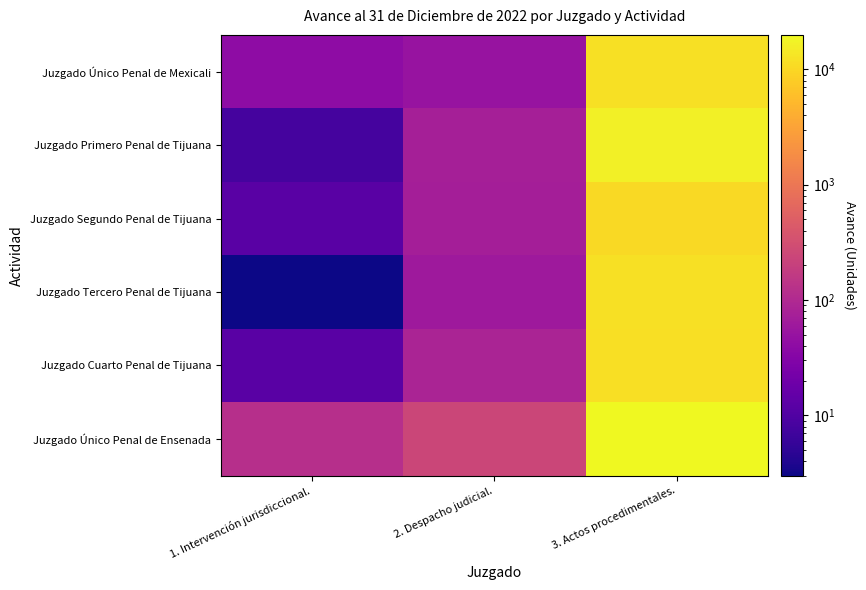

Reading right to left, transcribe all the data shown in this chart.

Juzgado Único Penal de Mexicali: 3. Actos procedimentales.=12088	2. Despacho judicial.=52	1. Intervención jurisdiccional.=40
Juzgado Primero Penal de Tijuana: 3. Actos procedimentales.=16682	2. Despacho judicial.=74	1. Intervención jurisdiccional.=8
Juzgado Segundo Penal de Tijuana: 3. Actos procedimentales.=10391	2. Despacho judicial.=73	1. Intervención jurisdiccional.=12
Juzgado Tercero Penal de Tijuana: 3. Actos procedimentales.=12022	2. Despacho judicial.=60	1. Intervención jurisdiccional.=3
Juzgado Cuarto Penal de Tijuana: 3. Actos procedimentales.=11762	2. Despacho judicial.=87	1. Intervención jurisdiccional.=12
Juzgado Único Penal de Ensenada: 3. Actos procedimentales.=19888	2. Despacho judicial.=243	1. Intervención jurisdiccional.=122